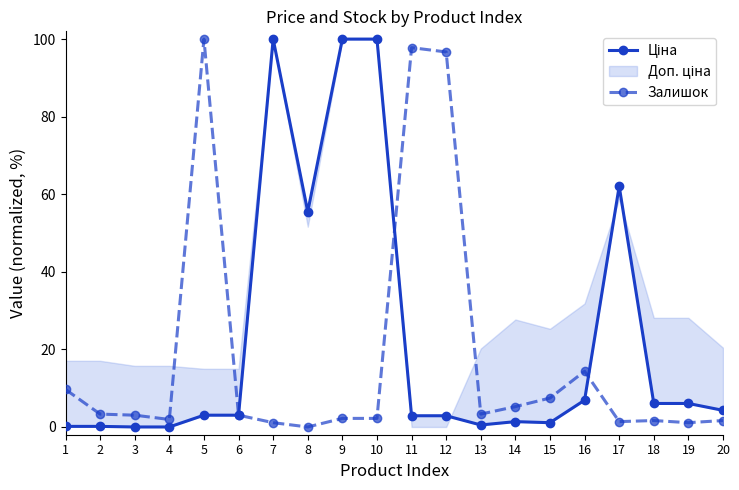

What is the value of the Залишок point at the 6th from the left?

3.0